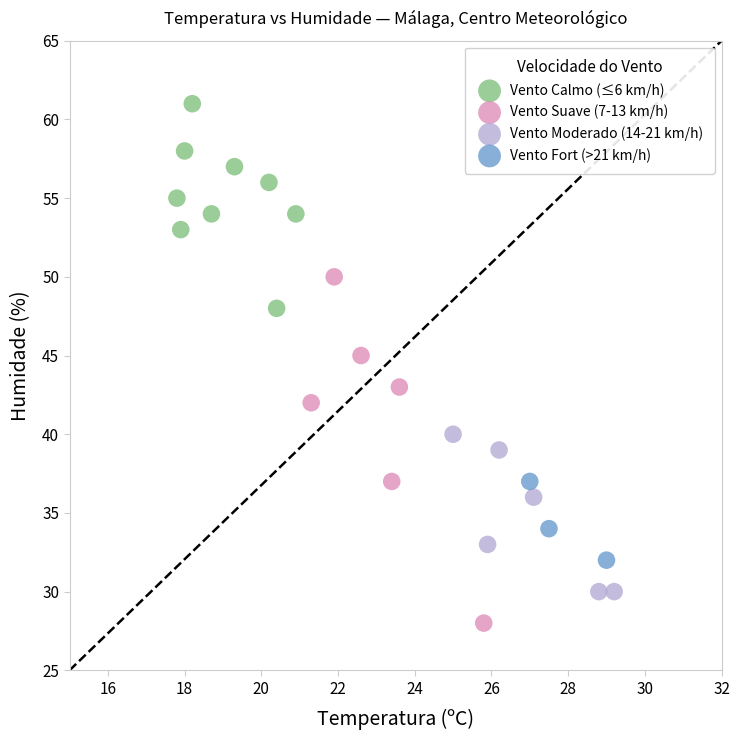

What are all the series names shown in the legend?

Vento Calmo (≤6 km/h), Vento Suave (7-13 km/h), Vento Moderado (14-21 km/h), Vento Fort (>21 km/h)